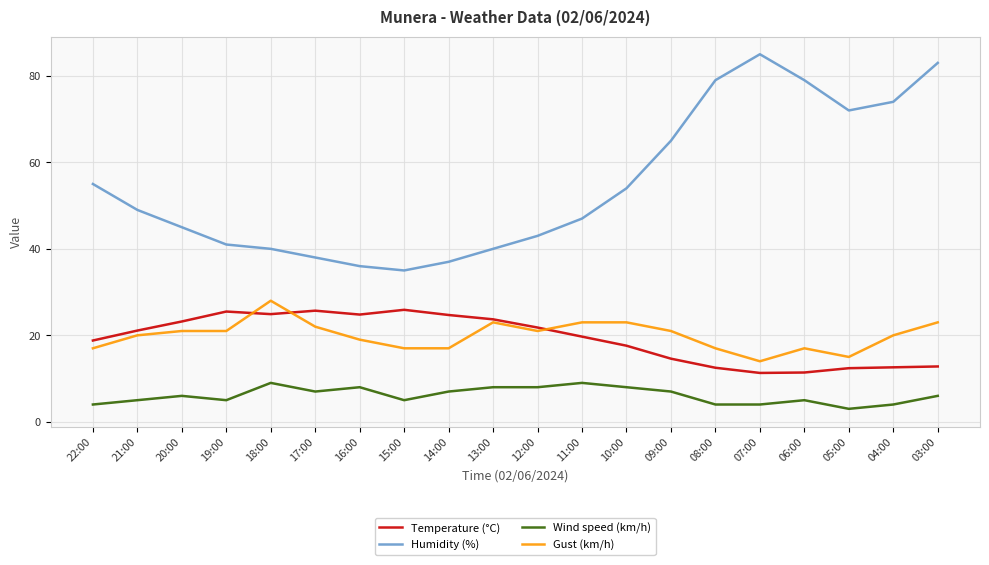

Which category has the lowest value across all series?

05:00